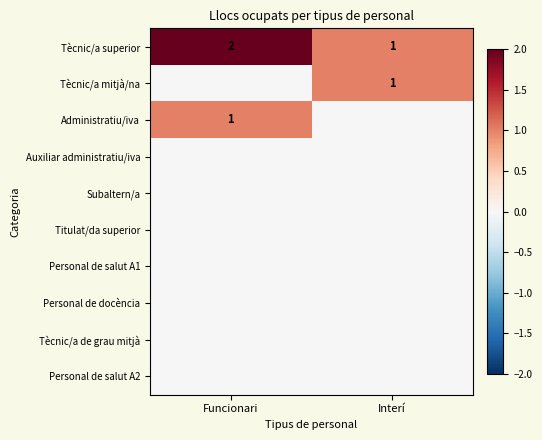

What is the spread (max minus min) of values at Funcionari?

2